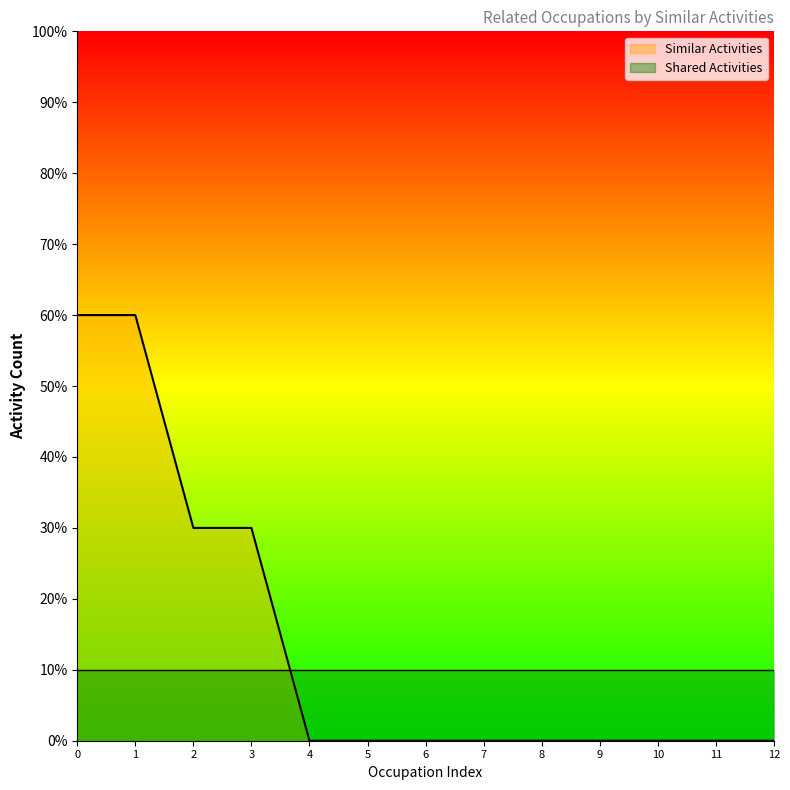

Reading right to left, list all the values displayed in this chart.

0	0	0	0	0	0	0	0	0	30	30	60	60